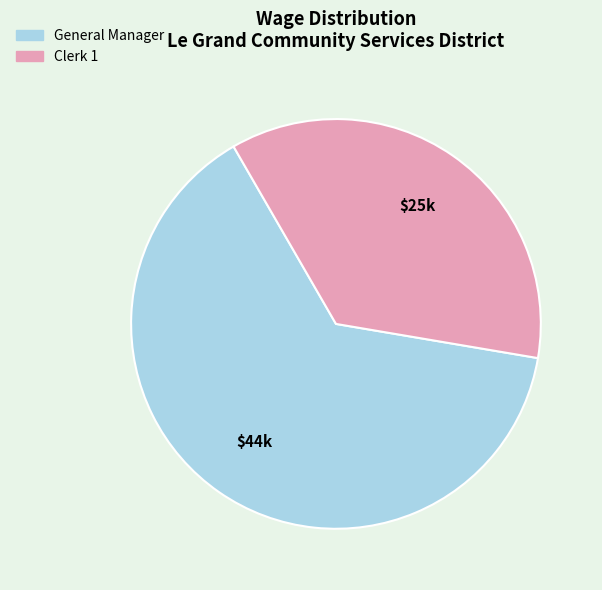

Count the number of slices in the pie.

2